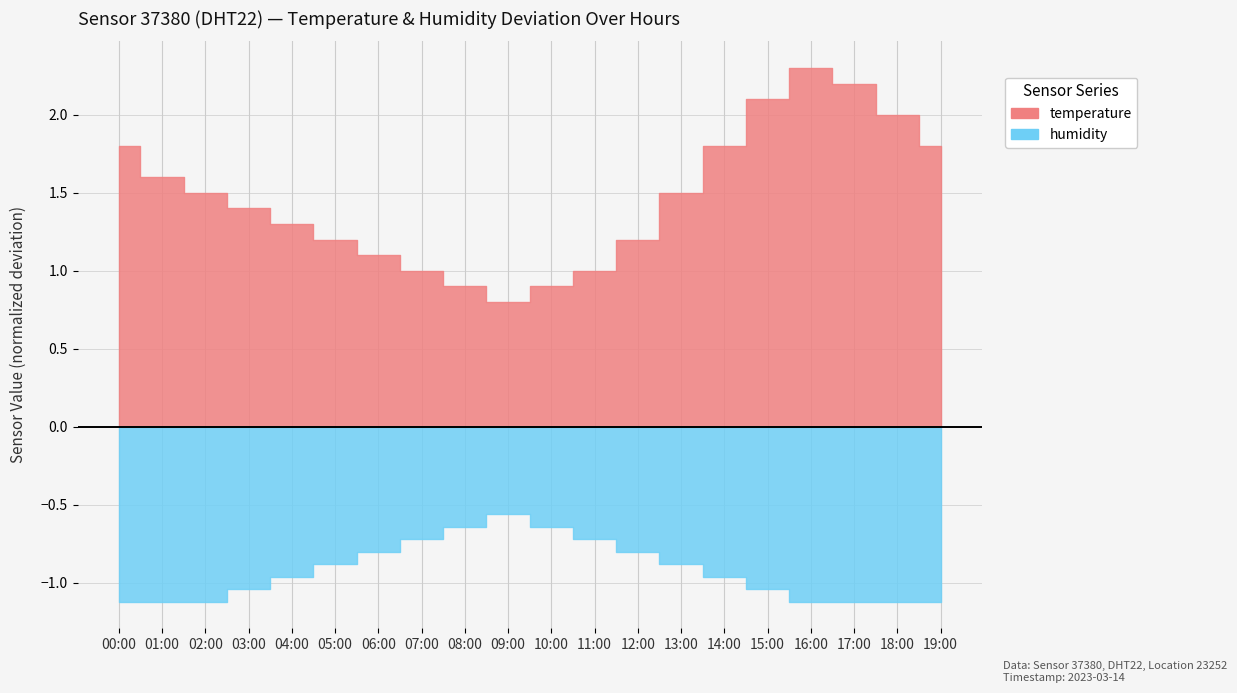

What is the sum of all temperature values?

29.4